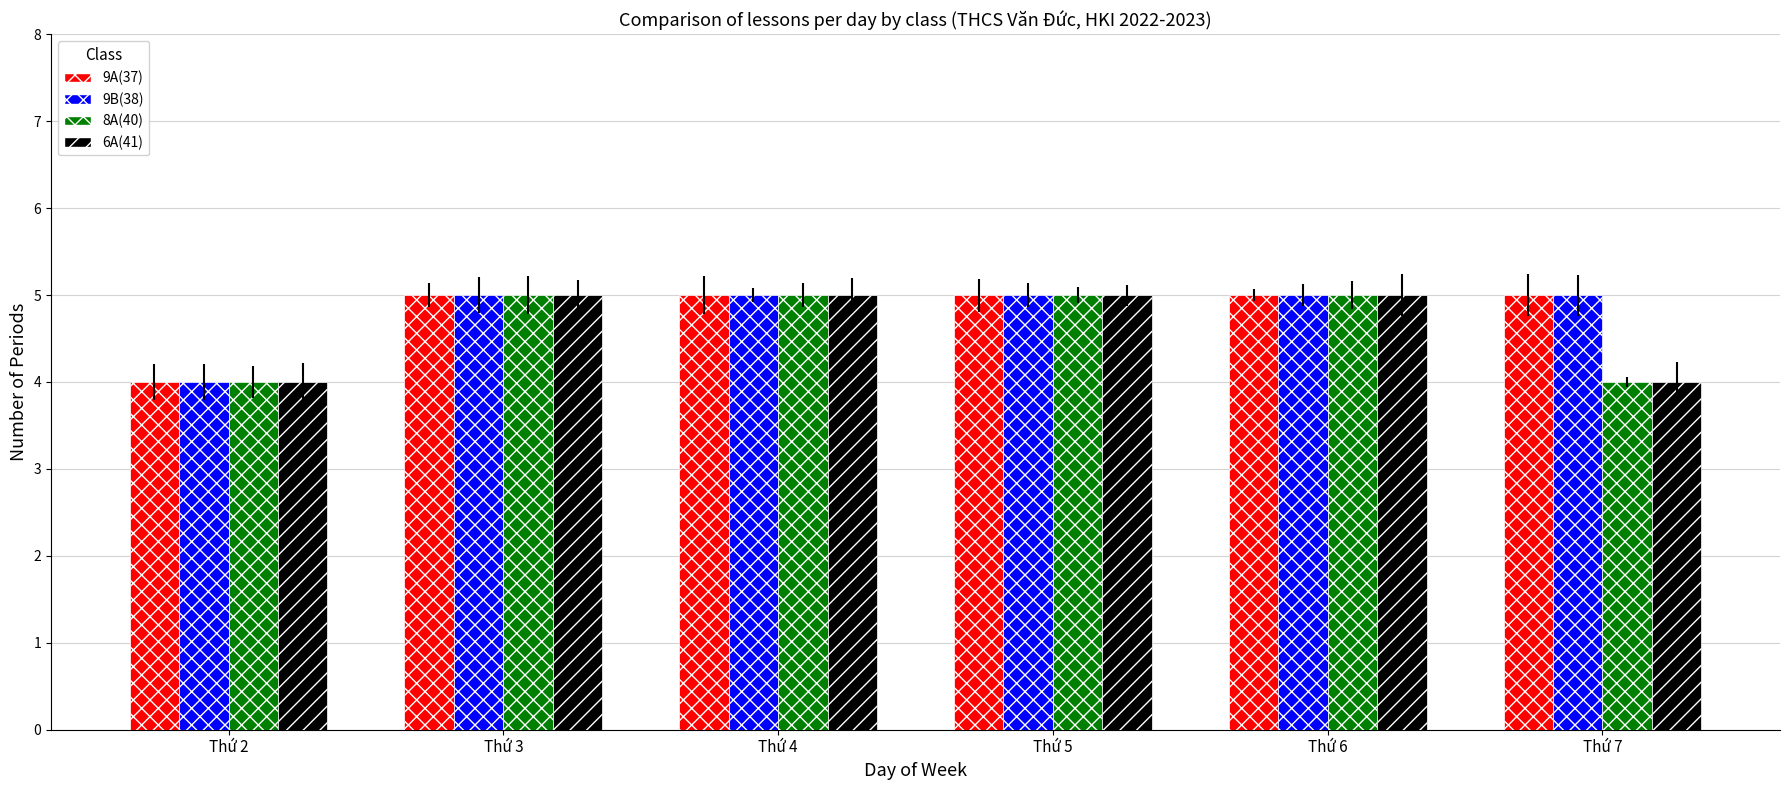

Reading left to right, what are all the values shown in this chart?

9A(37): 4	5	5	5	5	5
9B(38): 4	5	5	5	5	5
8A(40): 4	5	5	5	5	4
6A(41): 4	5	5	5	5	4